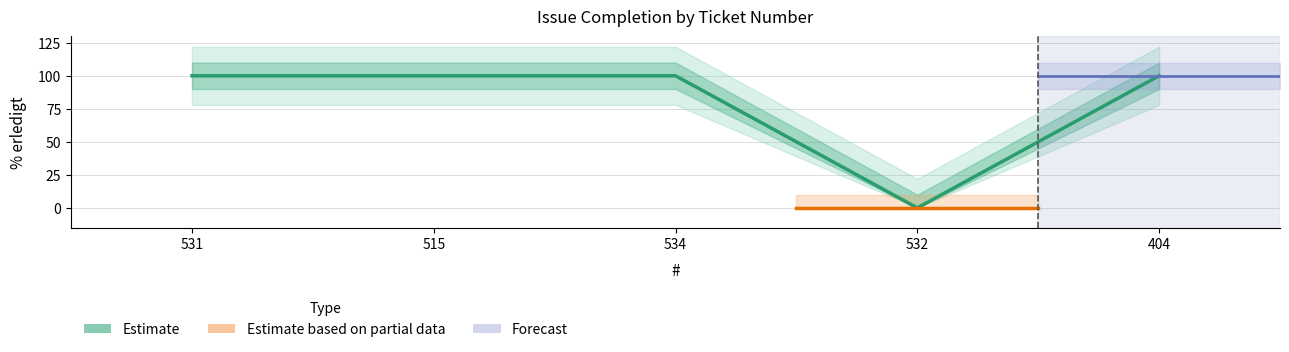

What is the label of the 3rd point from the left?

534